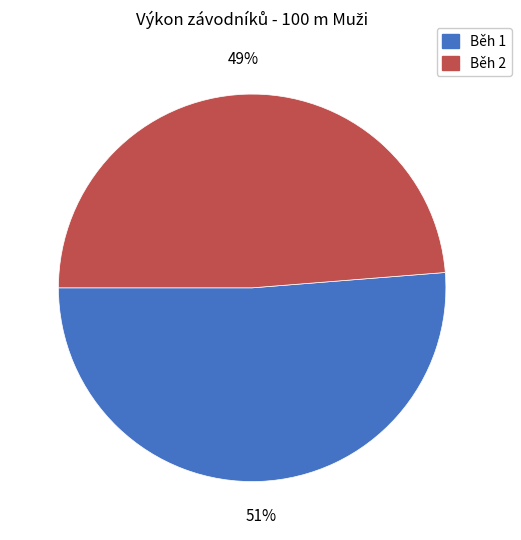

To the nearest percent, what percentage of the pie is Běh 2?

49%